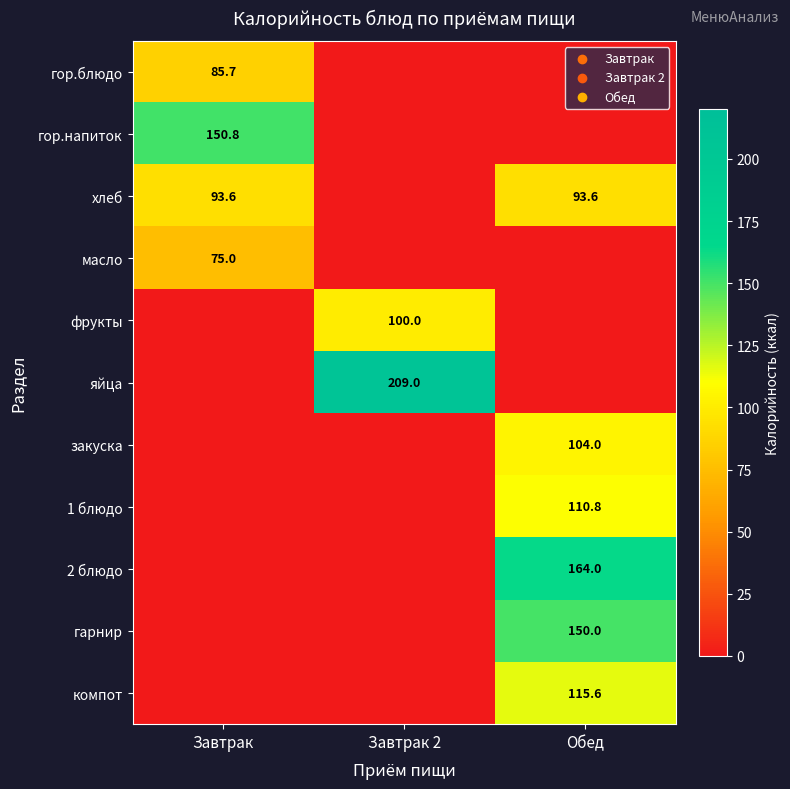

True or false: закуска has a value of 104.0 at Обед.

True